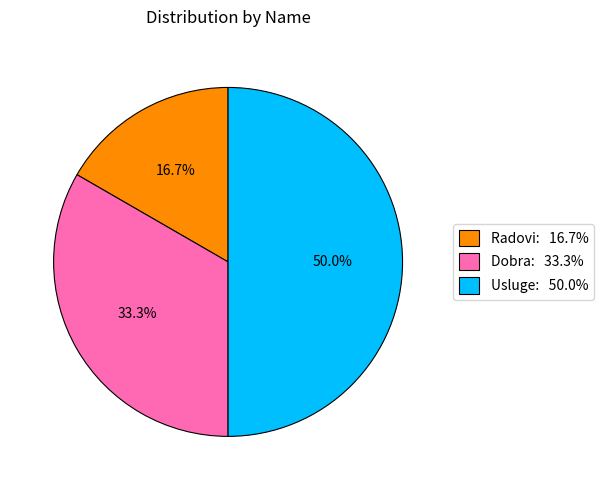

How many slices are in this pie chart?

3